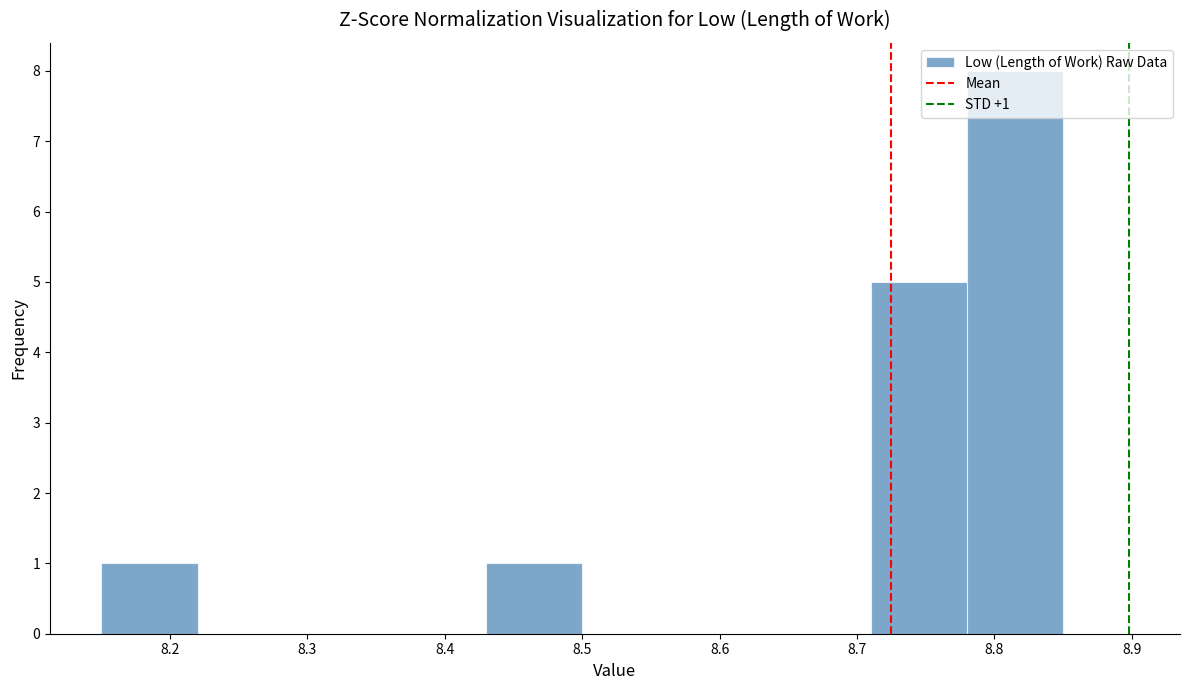

Which range on the x-axis has the tallest bar?

8.78 to 8.85